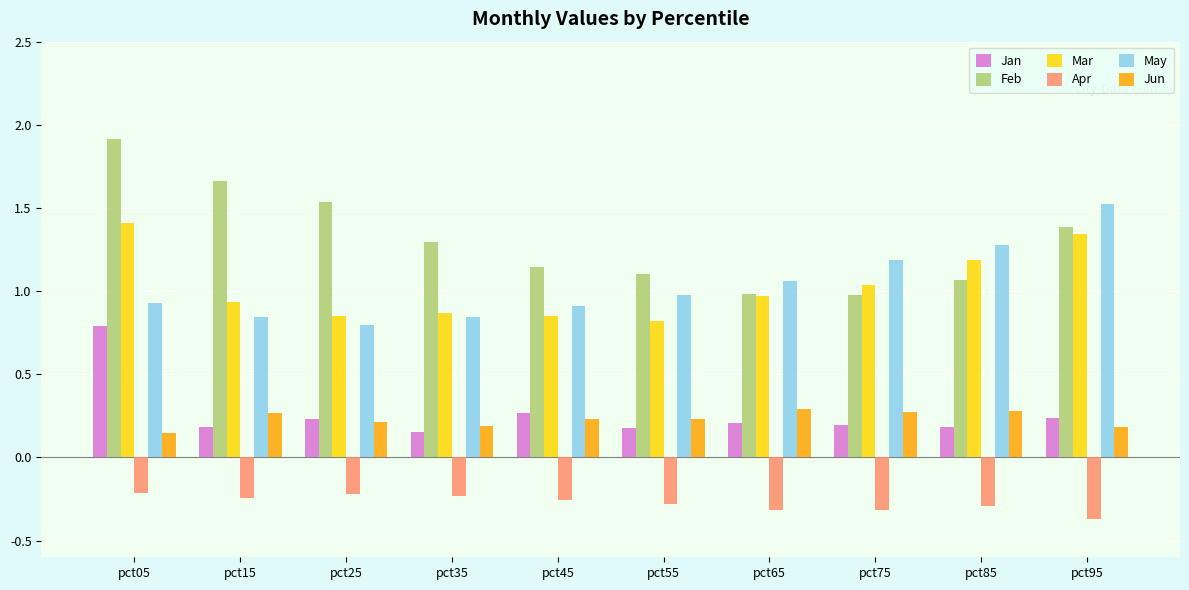

What is the sum of all Apr values?

-2.7